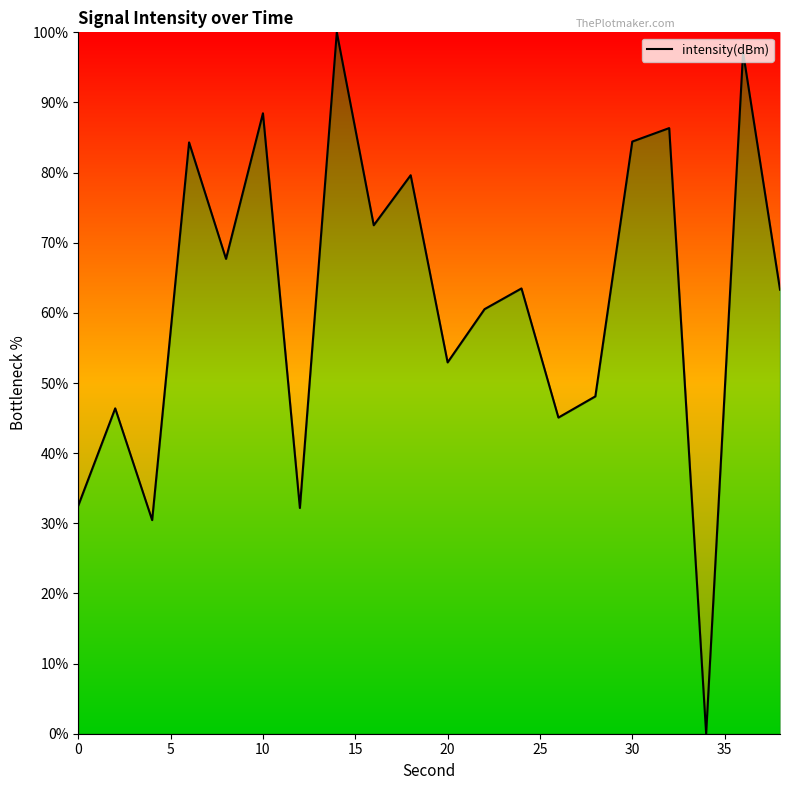

What is the difference between the maximum and minimum values?

100.0